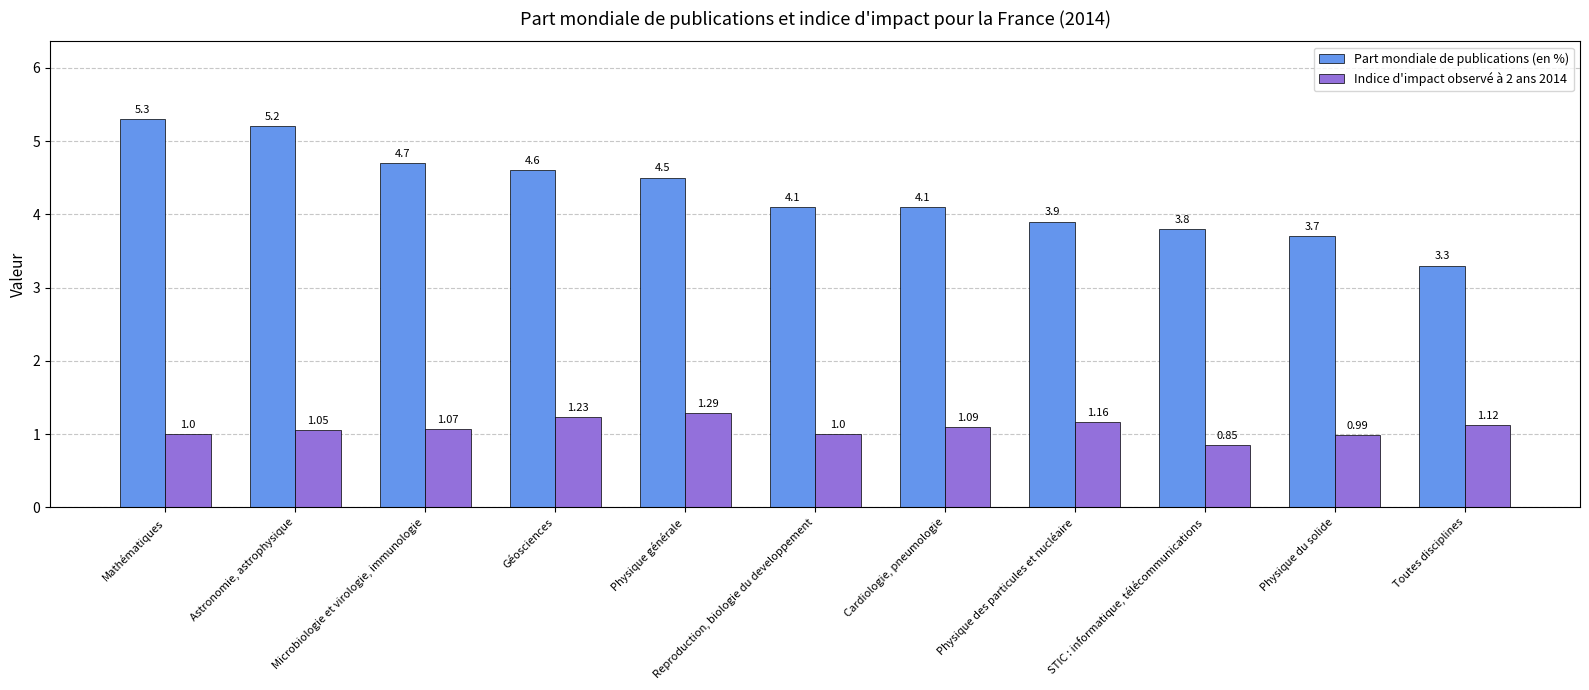

What is the difference between the maximum and minimum values in the Part mondiale de publications (en %) series?

2.0